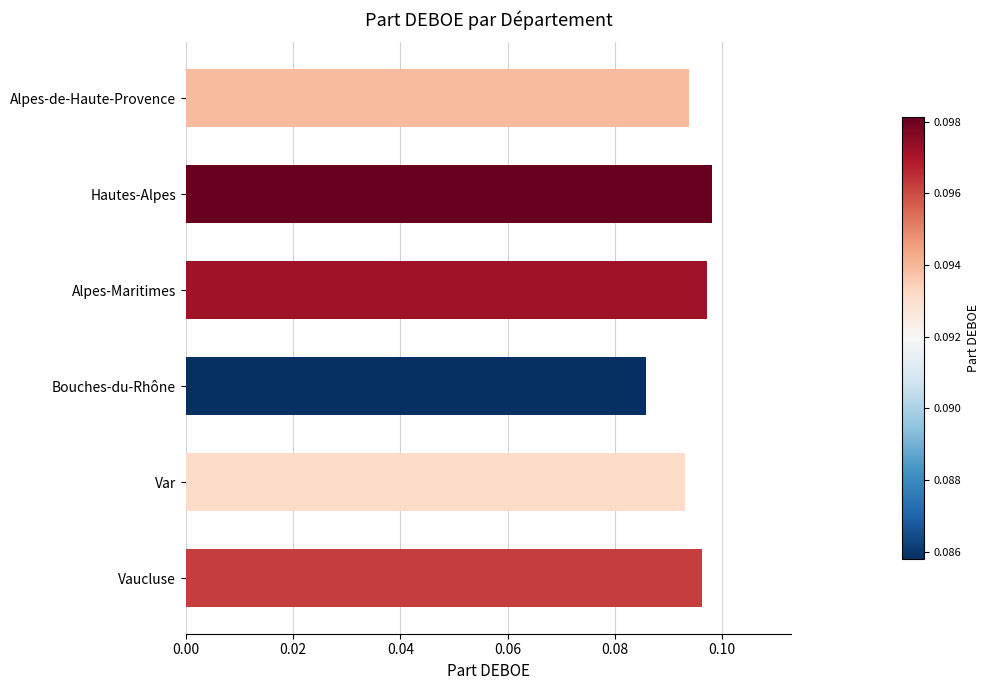

Which label corresponds to the smallest value in the chart?

Bouches-du-Rhône